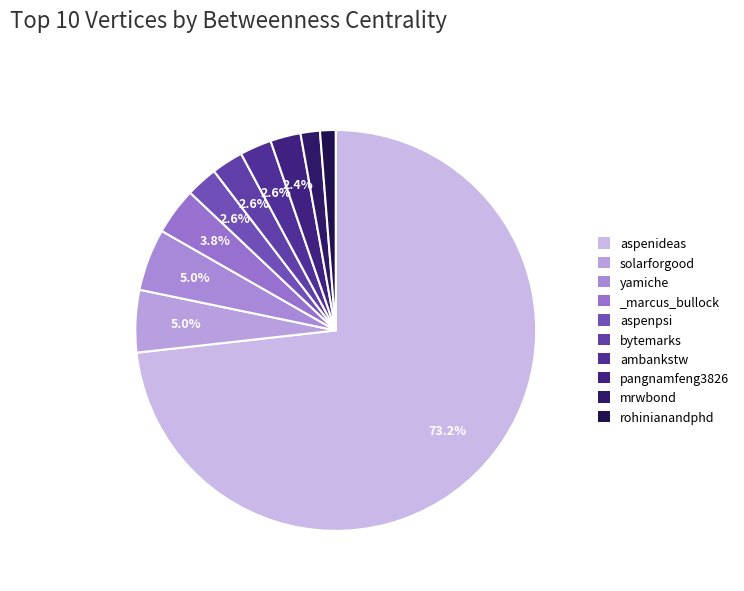

Is it true that yamiche is 12% of the pie?

False